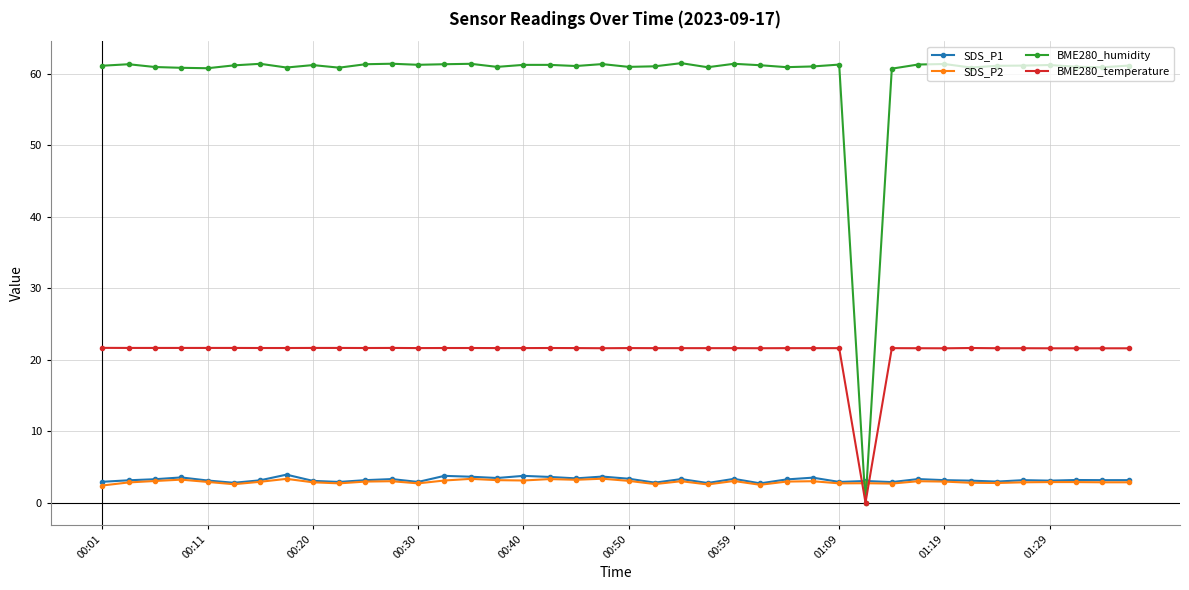

What is the value of the SDS_P2 point at the 25th from the left?

3.0